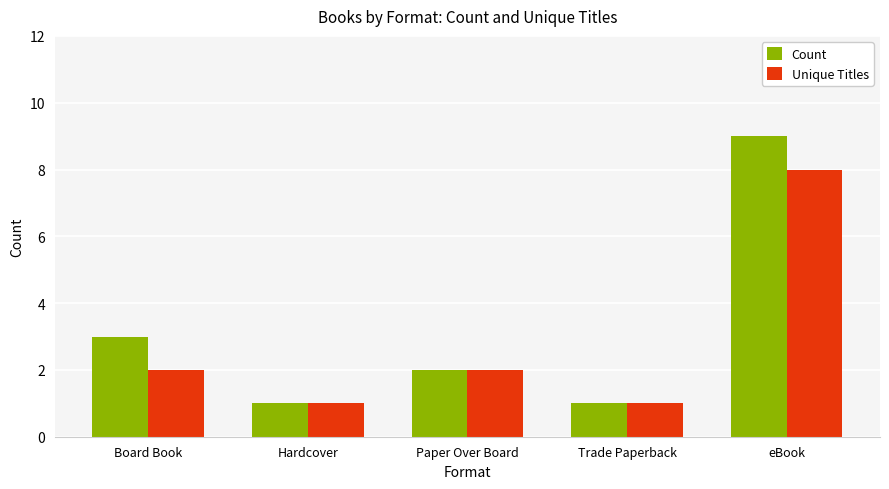

Which series has the largest range (max minus min)?

Count